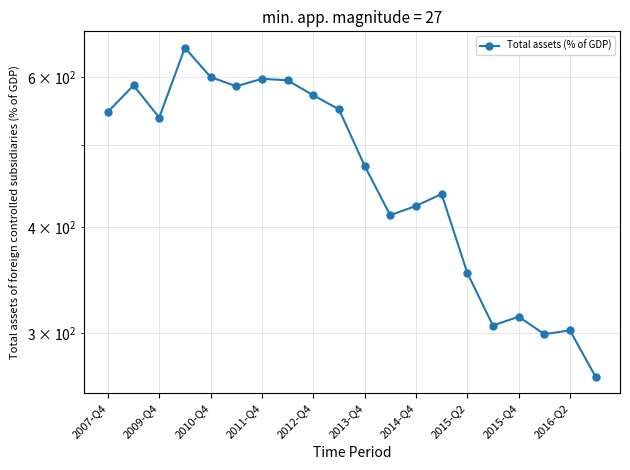

What is the minimum value shown in the chart?

266.6